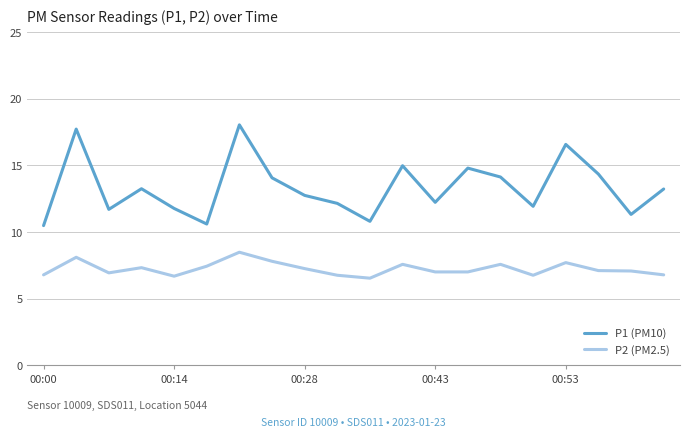

Rank the series by their maximum value, from highest to lowest.

P1 (PM10), P2 (PM2.5)